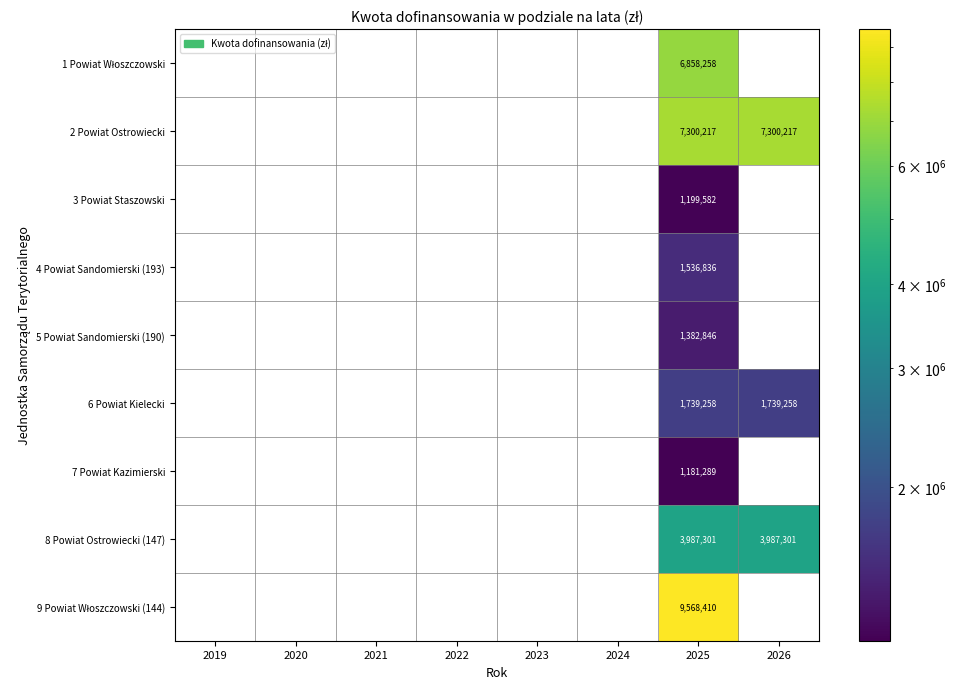

What is the spread (max minus min) of values at 2025?

8387121